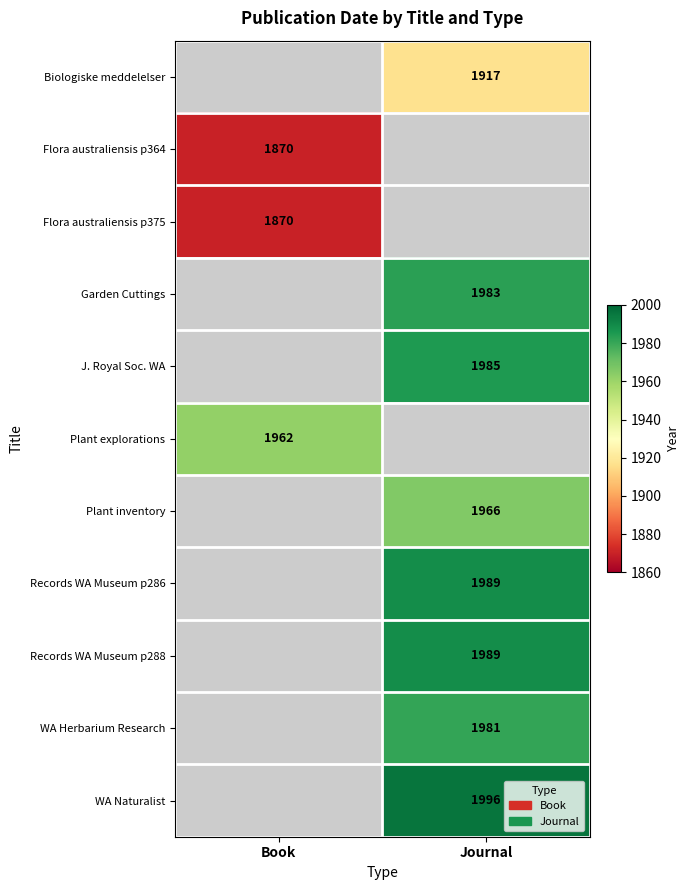

Which label corresponds to the smallest value in the chart?

Book